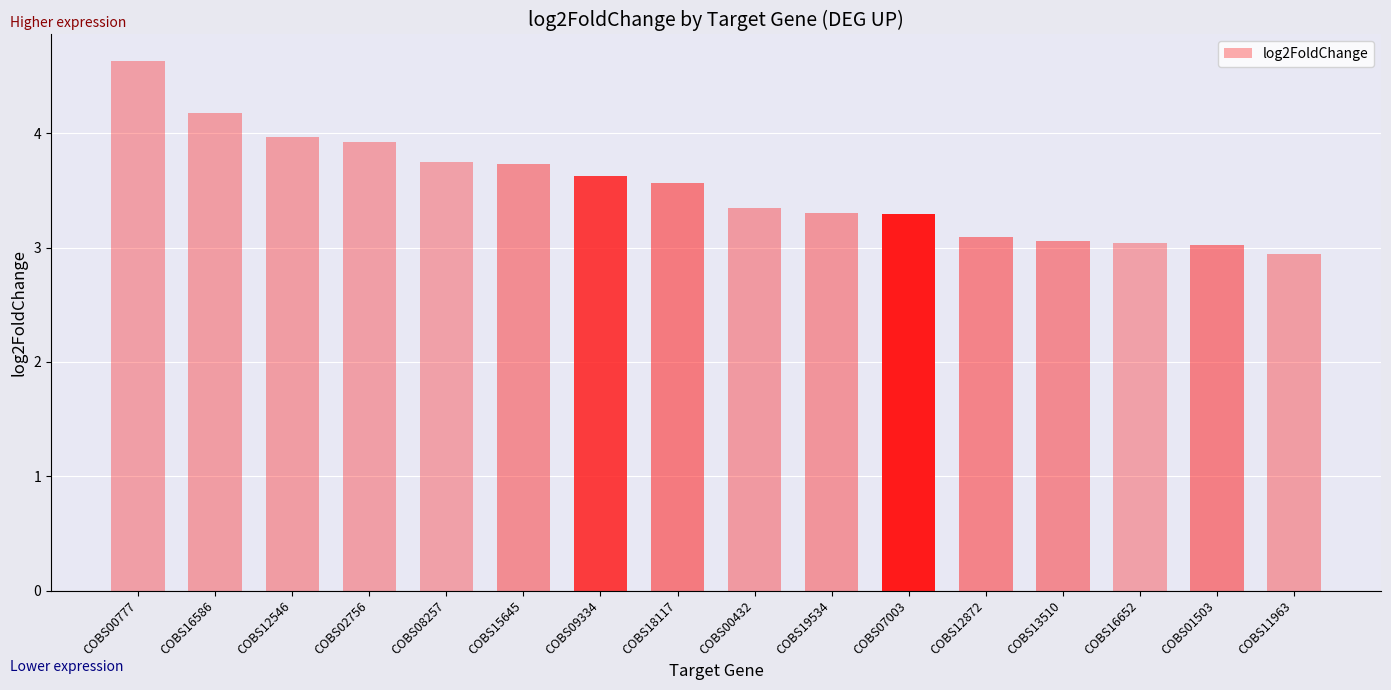

What is the sum of the values at COBS18117 and COBS15645?

7.3